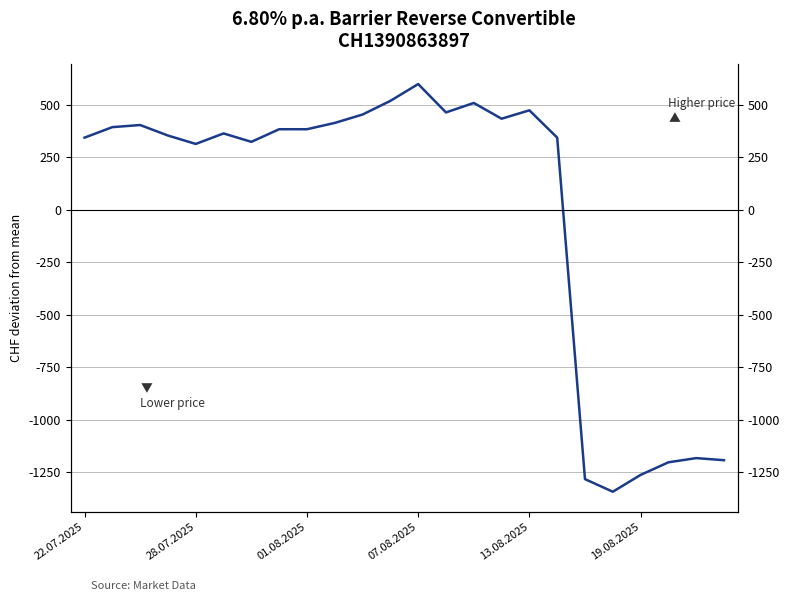

Reading left to right, what are all the values shown in this chart?

343.1	393.1	403.1	353.1	313.1	363.1	323.1	383.1	383.1	413.1	453.1	518.1	598.1	463.1	508.1	433.1	473.1	343.1	-1281.9	-1341.9	-1261.9	-1201.9	-1181.9	-1191.9